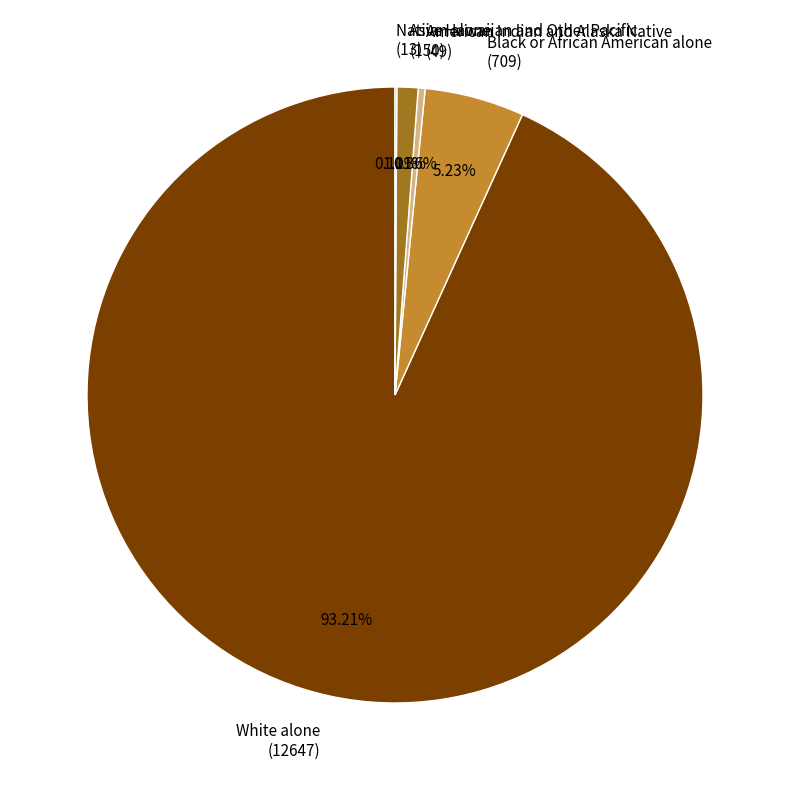

What is the ratio of the value at Asian alone (150) to the value at American Indian and Alaska Native (49)?

3.1